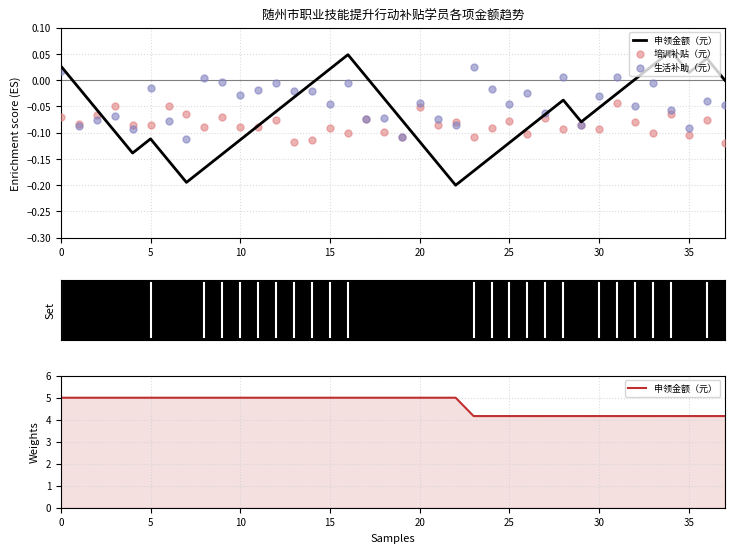

Is the value of 申领金额（元） at 16 greater than the value of 培训补贴（元） at 25?

Yes